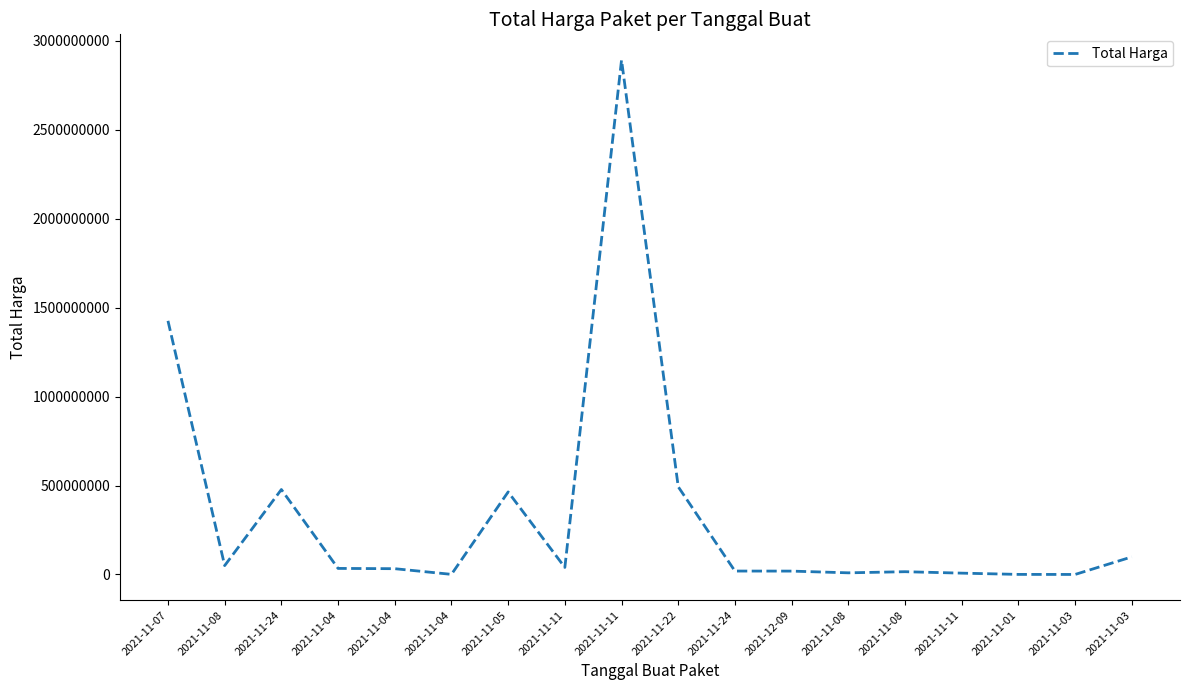

How many lines are shown in the chart?

1